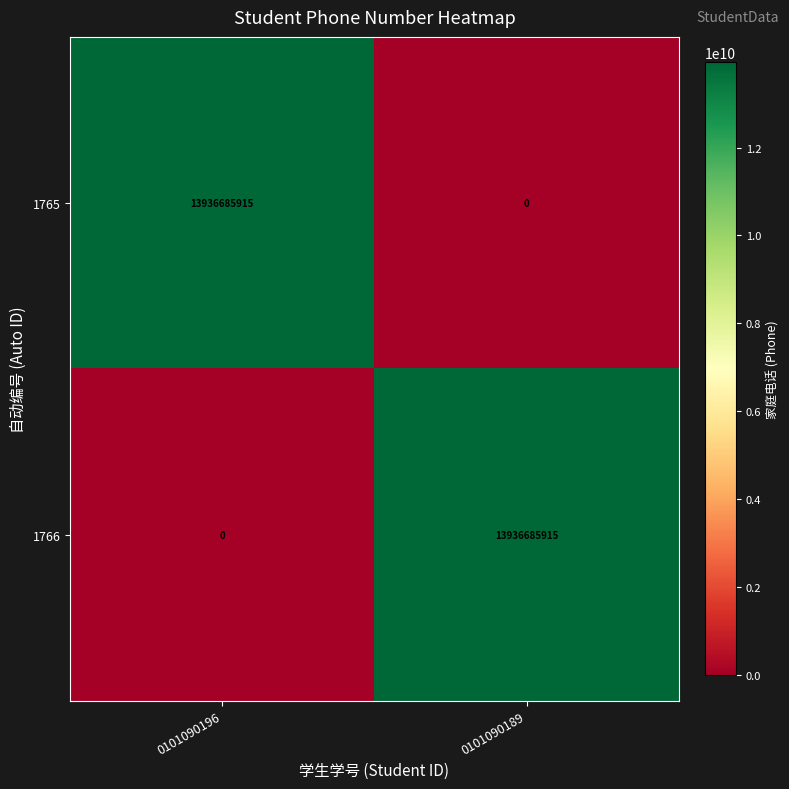

Rank the series at 0101090189 from highest to lowest value.

1766, 1765